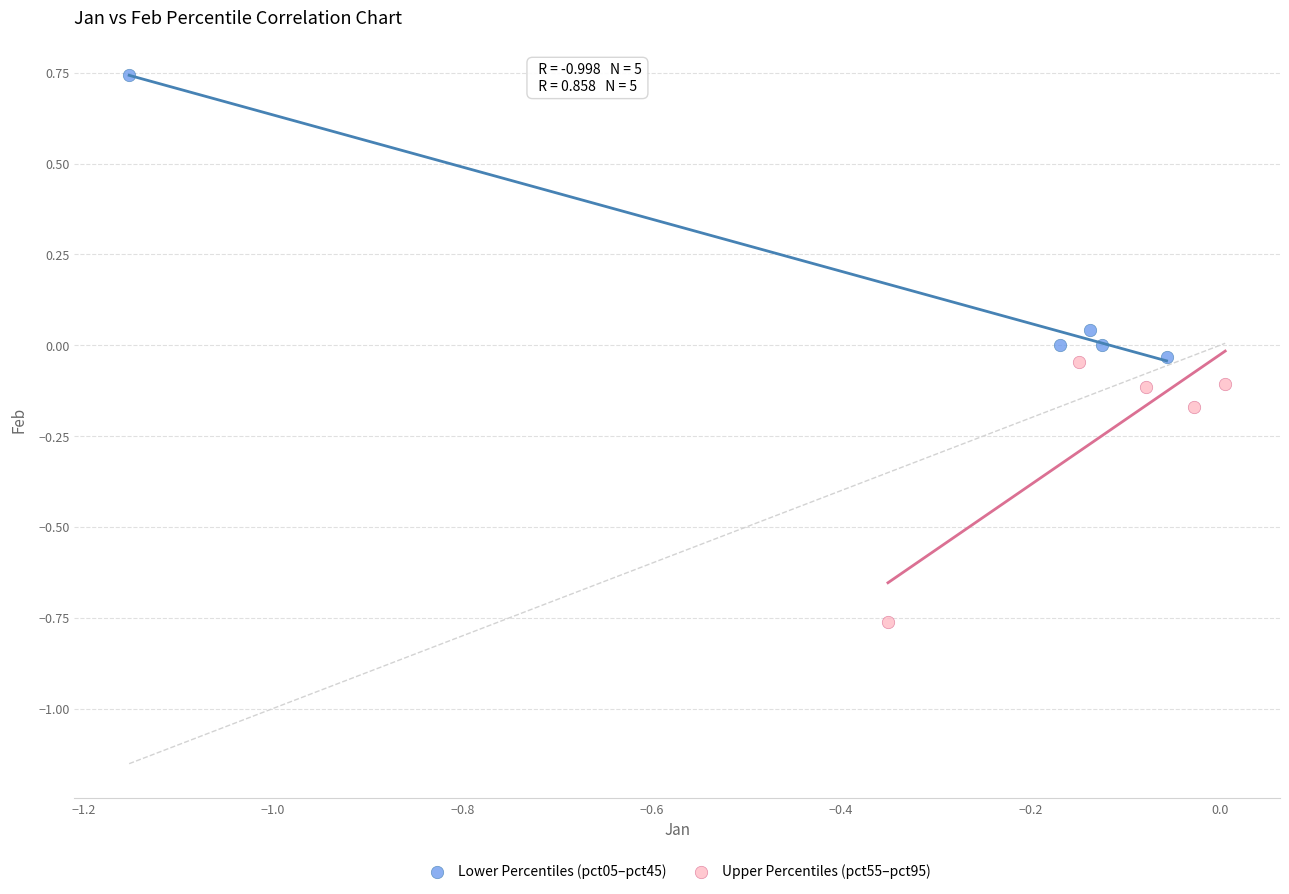

Which series contains the lowest Y value?

Upper Percentiles (pct55–pct95)